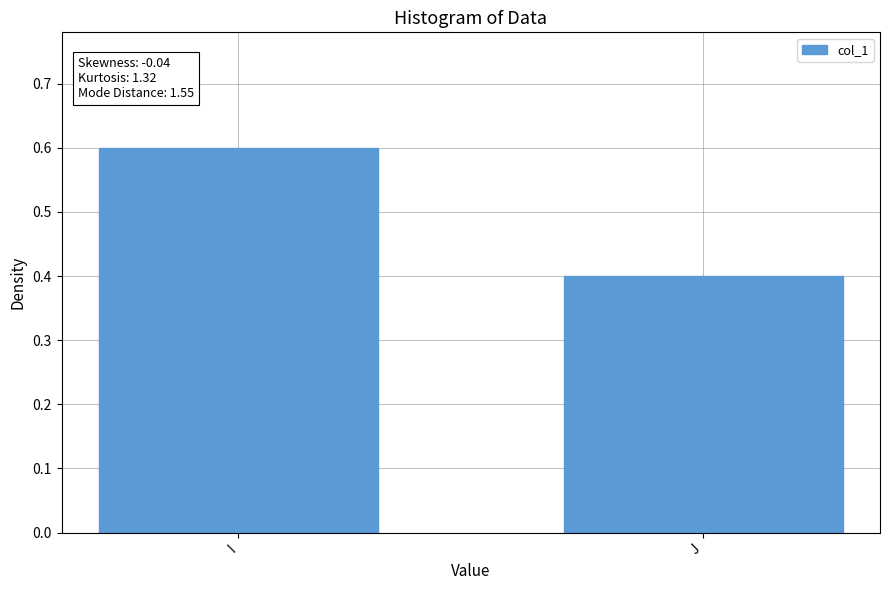

What is the maximum value shown in the chart?

0.6